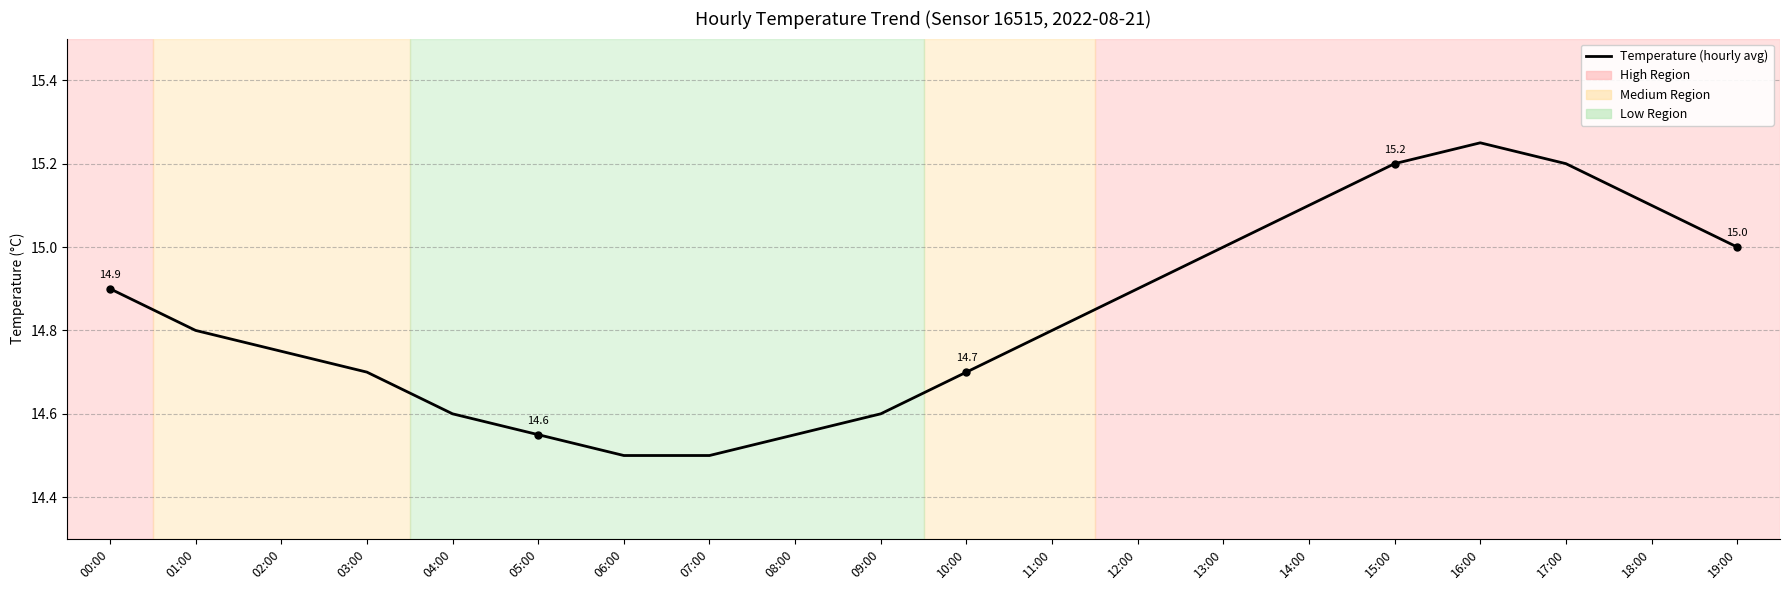

What is the smallest value displayed?

14.5